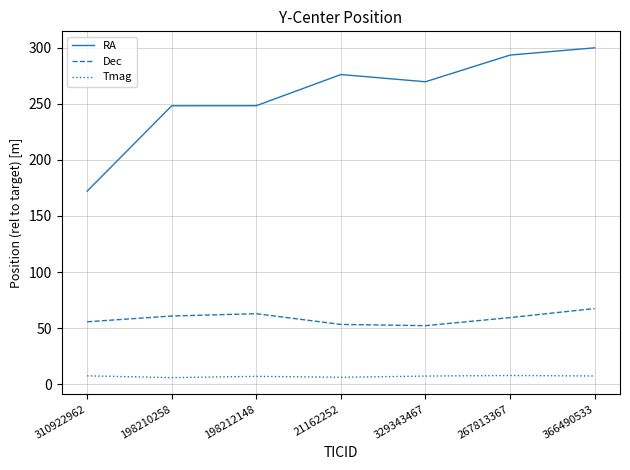

The Tmag series shows 7.8 at 267813367. True or false?

True